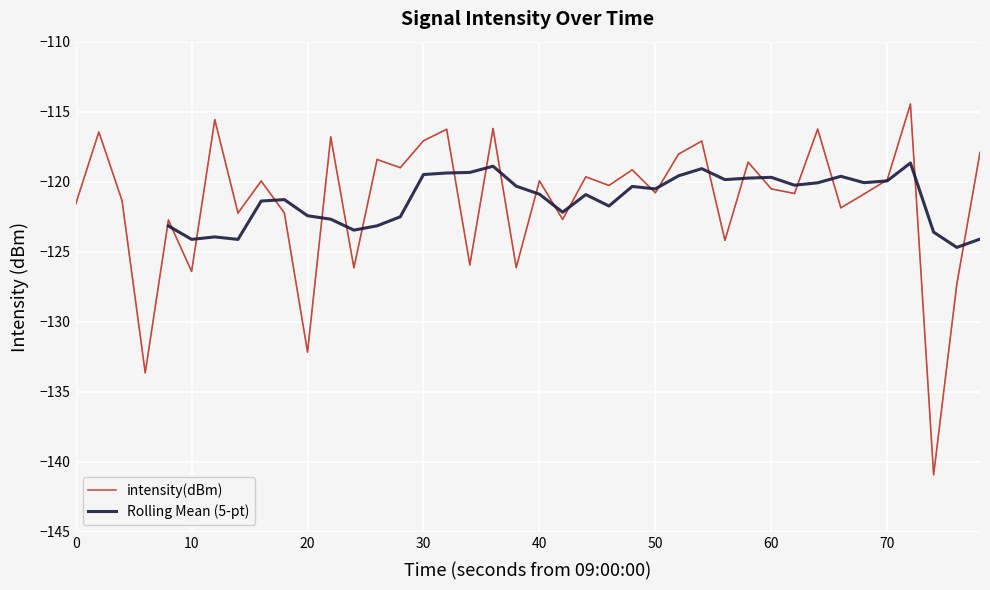

Is it true that intensity(dBm) equals -74.9 at 50?

False